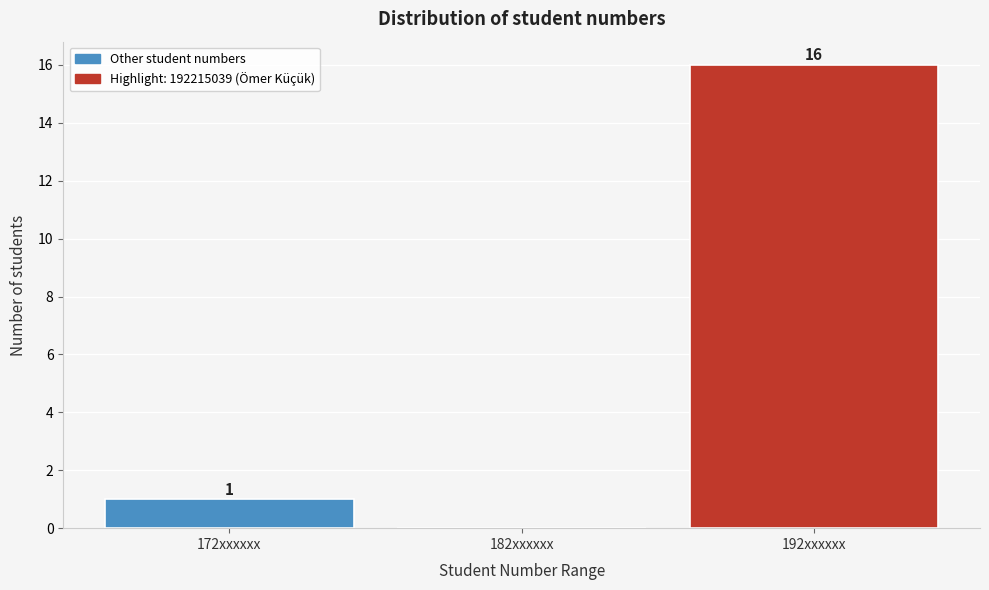

Reading left to right, what are all the values shown in this chart?

172xxxxxx=1	182xxxxxx=0	192xxxxxx=16